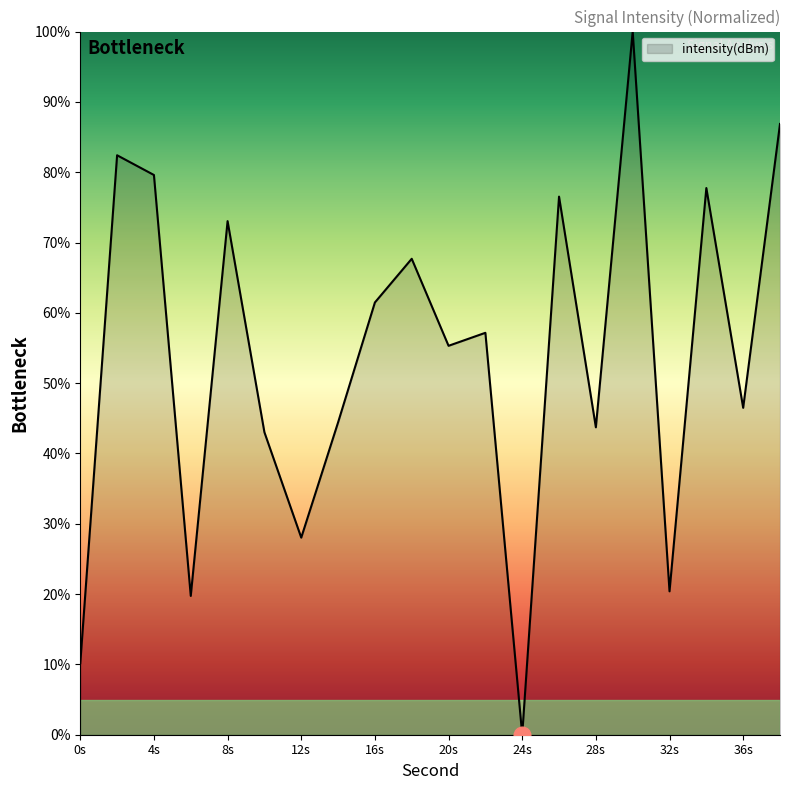

What is the maximum value shown in the chart?

100.0